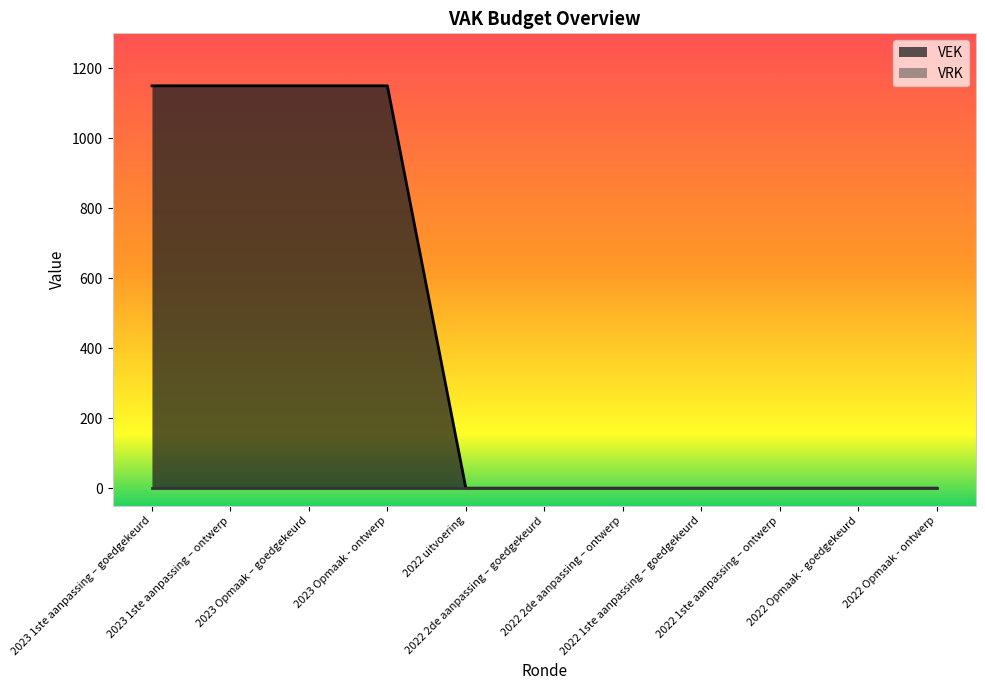

What is the difference between the maximum and minimum values?

1150